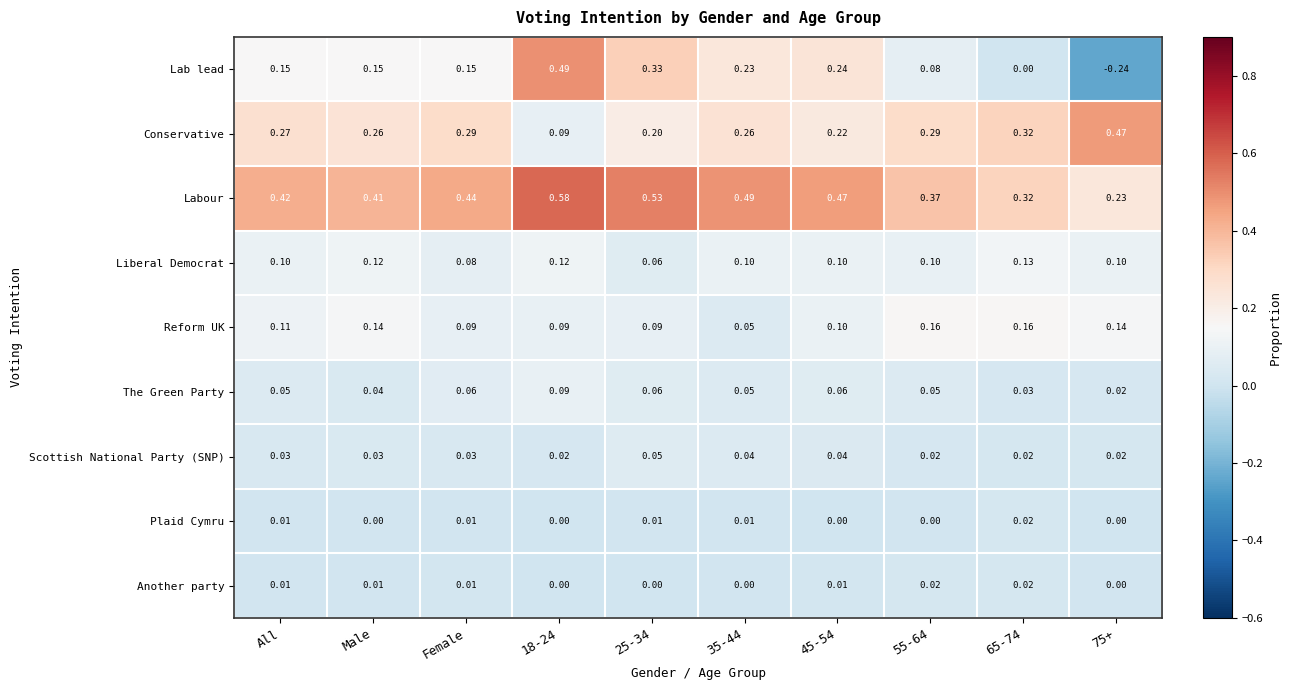

Is the value of The Green Party at 55-64 greater than the value of Labour at 75+?

No